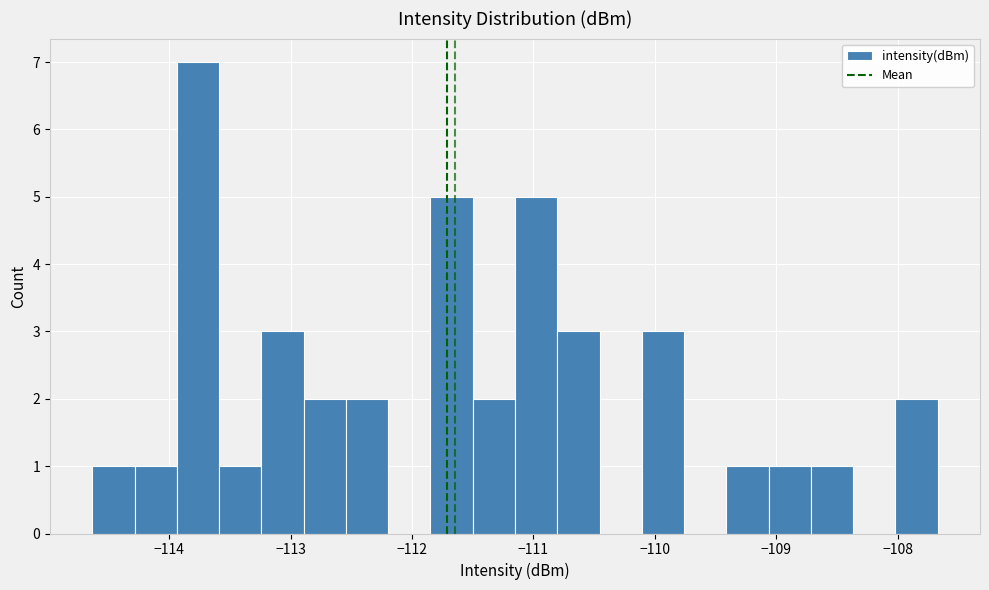

Read against the x-axis, roughly where is the centre of the tallest bar?

-113.8